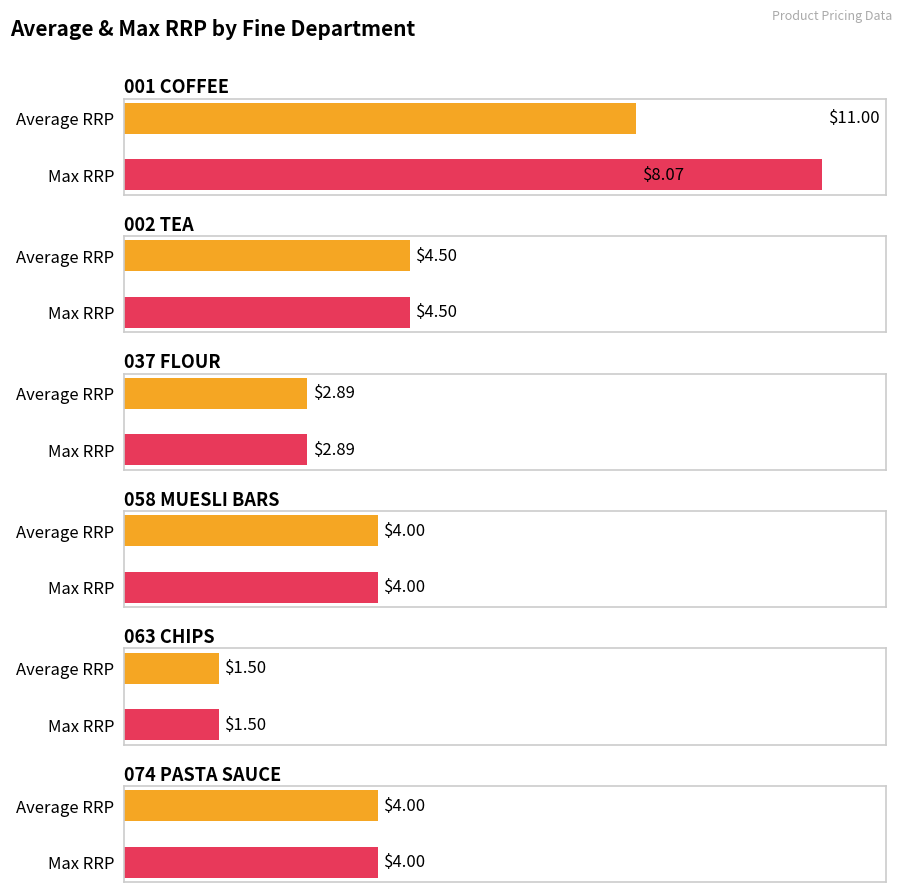

Is the value of Average RRP at 058 MUESLI BARS greater than the value of Max RRP at 002 TEA?

No